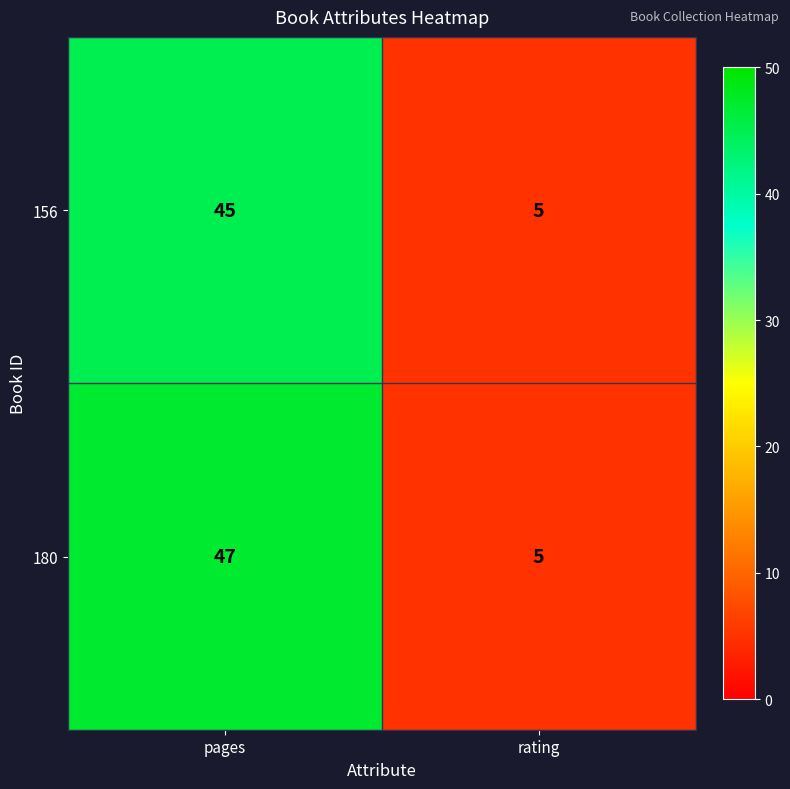

Which series changed the most between pages and rating?

180